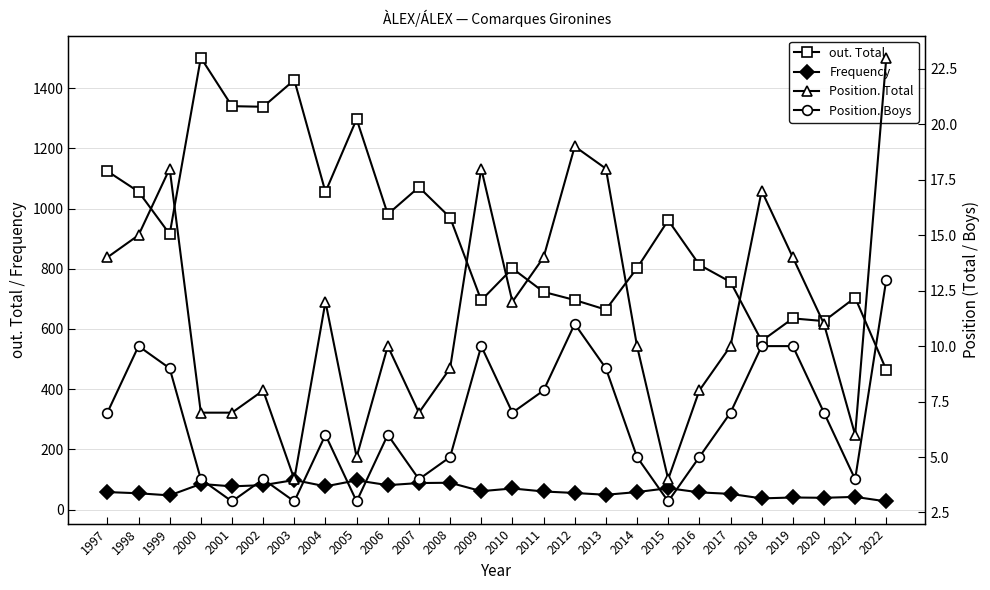

True or false: Position. Total has more than 2 points higher than both neighbors.

True